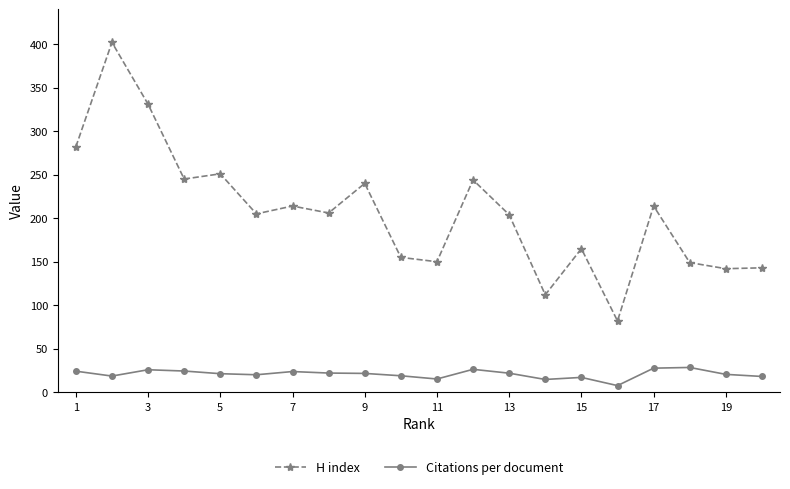

Rank the series by their maximum value, from lowest to highest.

Citations per document, H index